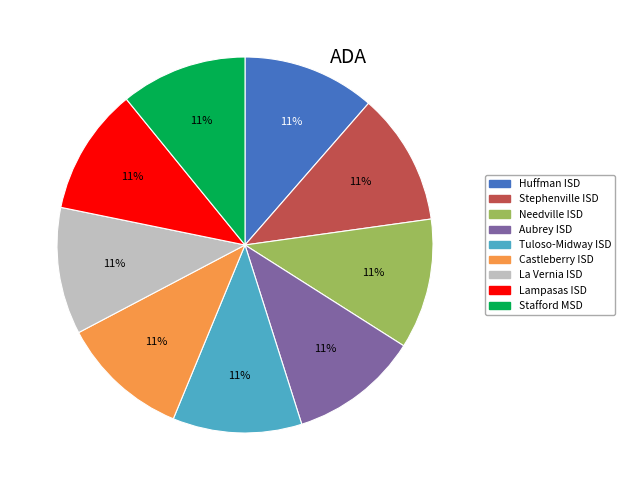

What percentage is the Huffman ISD slice, to the nearest percent?

11%